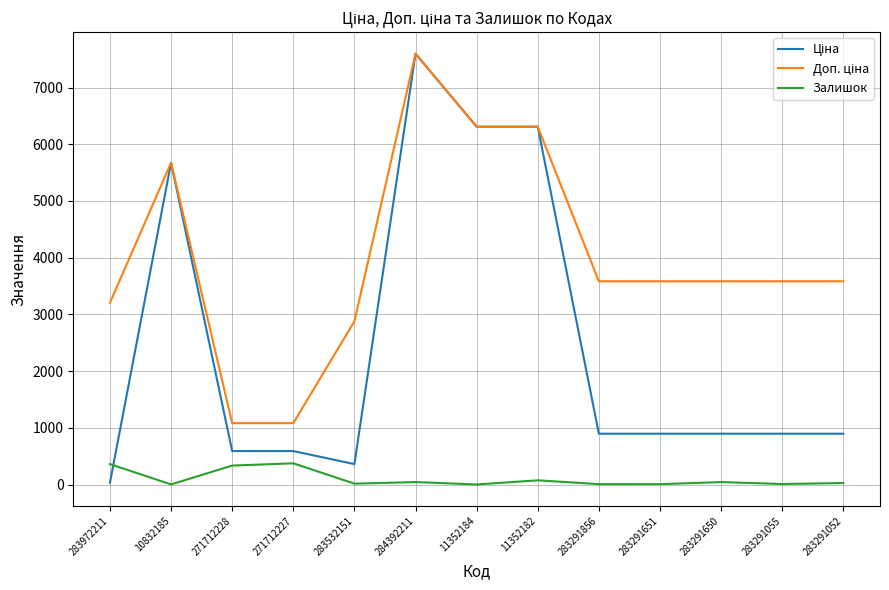

Which category has the highest value across all series?

284392211